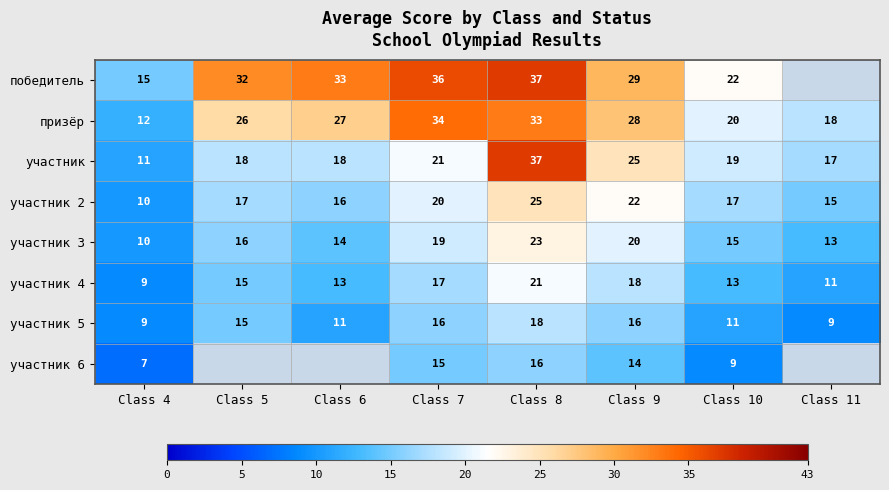

What is the sum of all участник values?

166